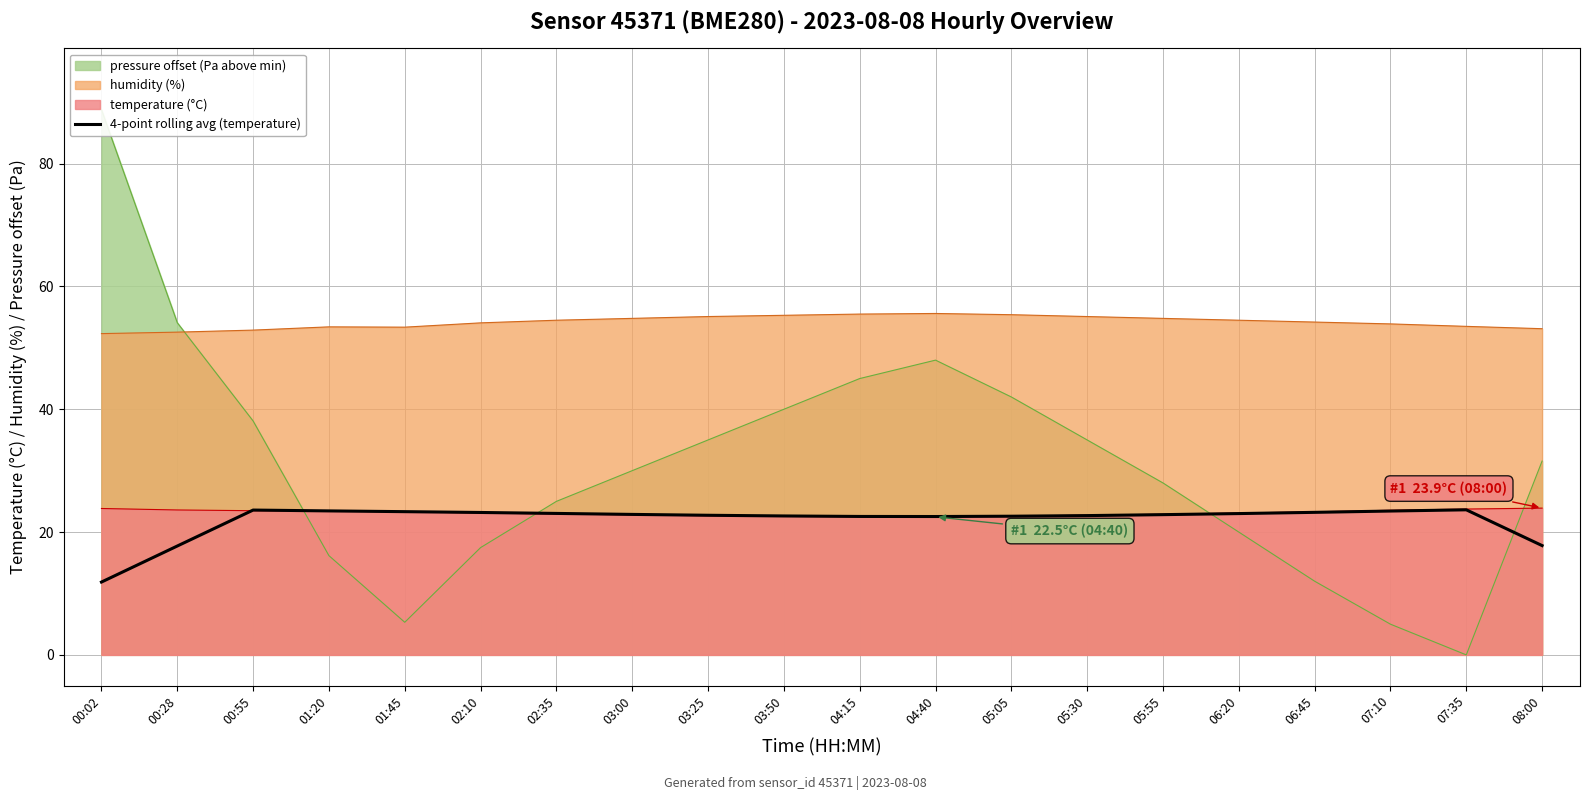

Where does the data first go above 22?

00:55